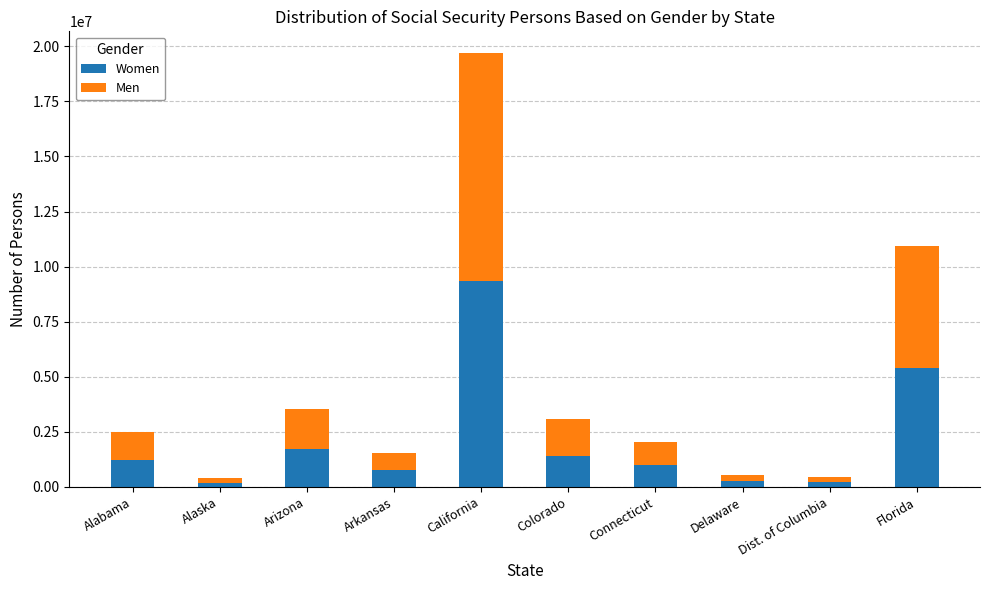

What is the highest value of the Women series?

9356148